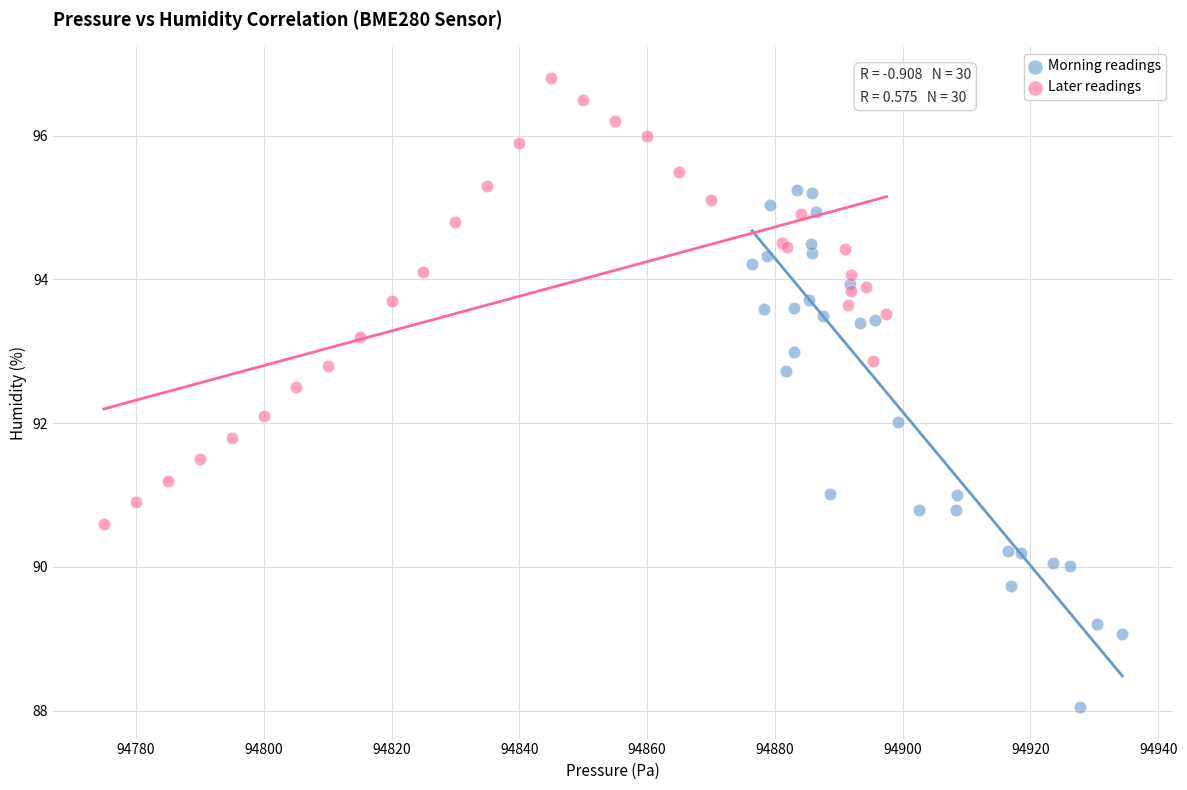

Which series has the widest spread of Y values?

Morning readings